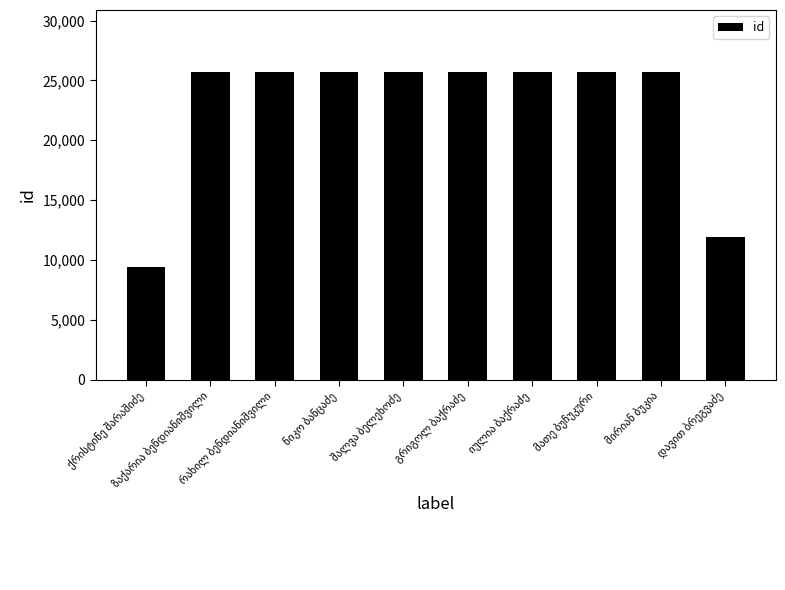

What is the average value?

22719